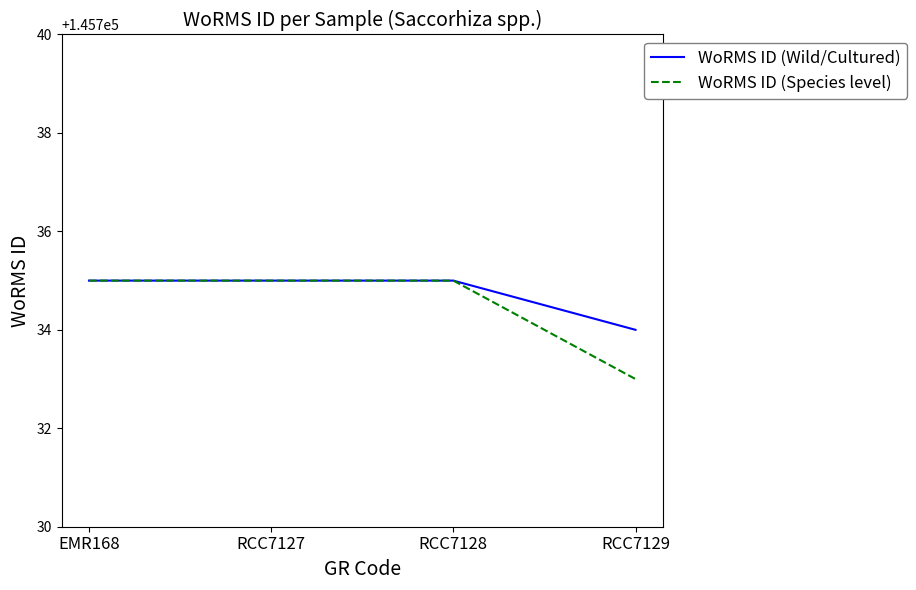

What position from the left is RCC7127?

2